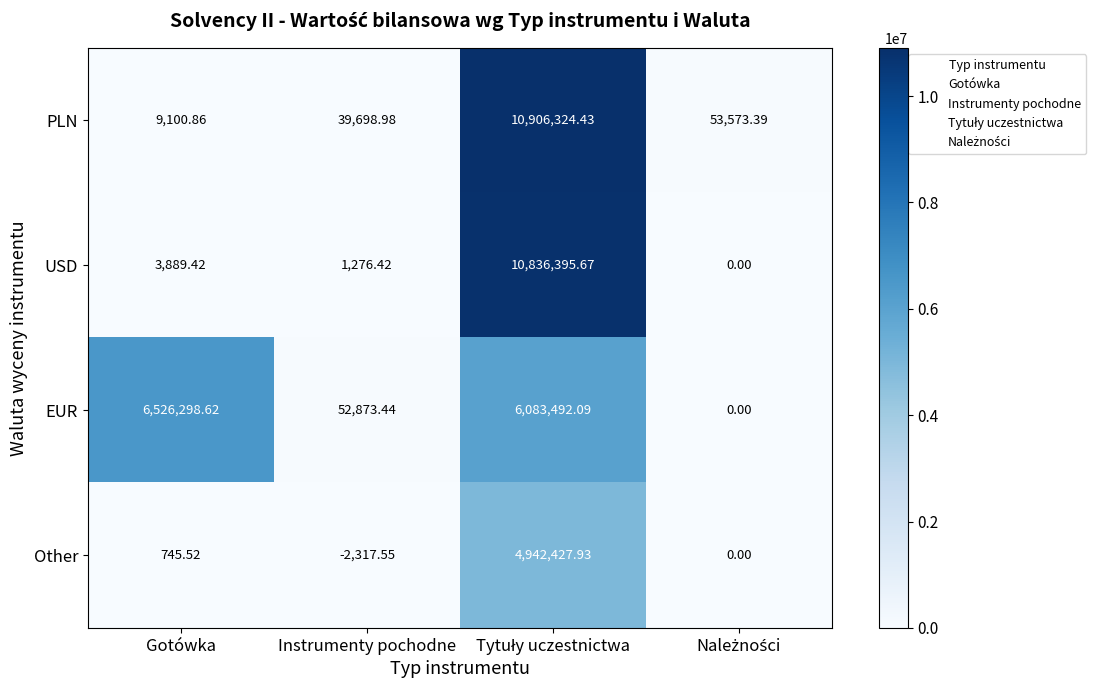

Where does the EUR series first go above 6083492?

Gotówka